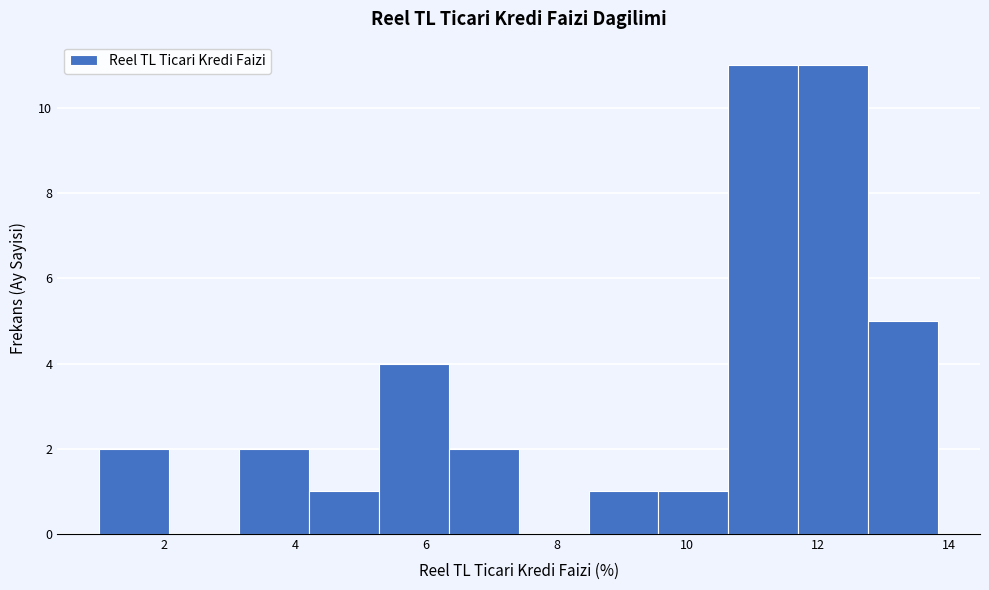

How tall is the bar that spans 5.2 to 6.4 on the x-axis? Neither the bar edges nor the heights are printed on the chart, so give them approximately, as read against the axes.

4